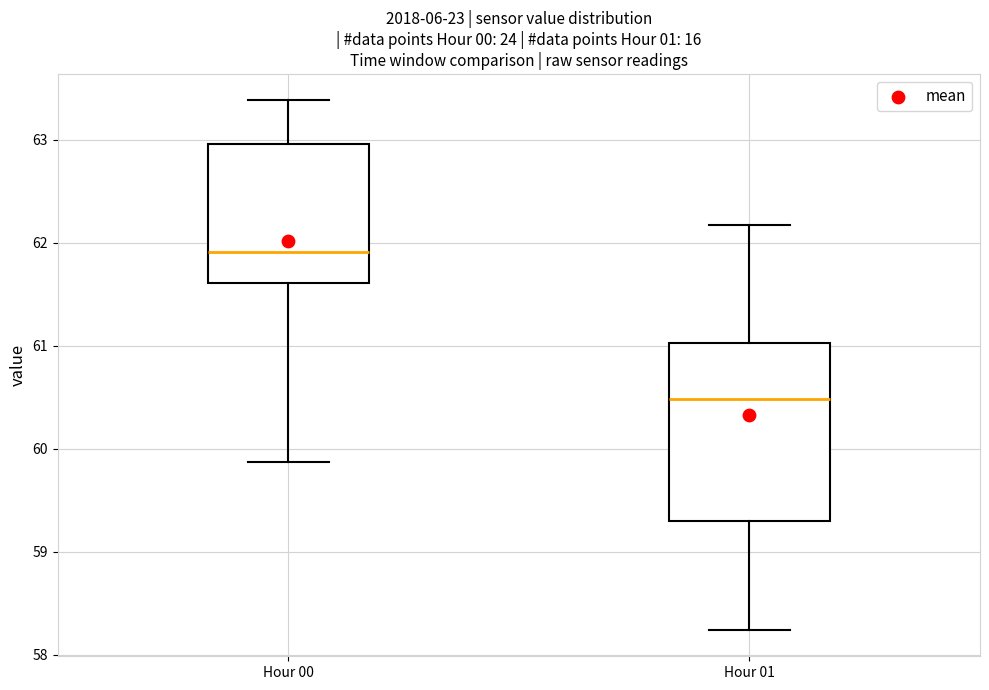

Reading left to right, read every box against the y-axis: the position of its median line, the range the box covers, and the ends of its whiskers. The values are not printed on the chart, so give them approximately, as read against the axis.

Hour 00: median 61.9, box 61.6 to 63.0, whiskers 59.9 to 63.4
Hour 01: median 60.5, box 59.3 to 61.0, whiskers 58.2 to 62.2